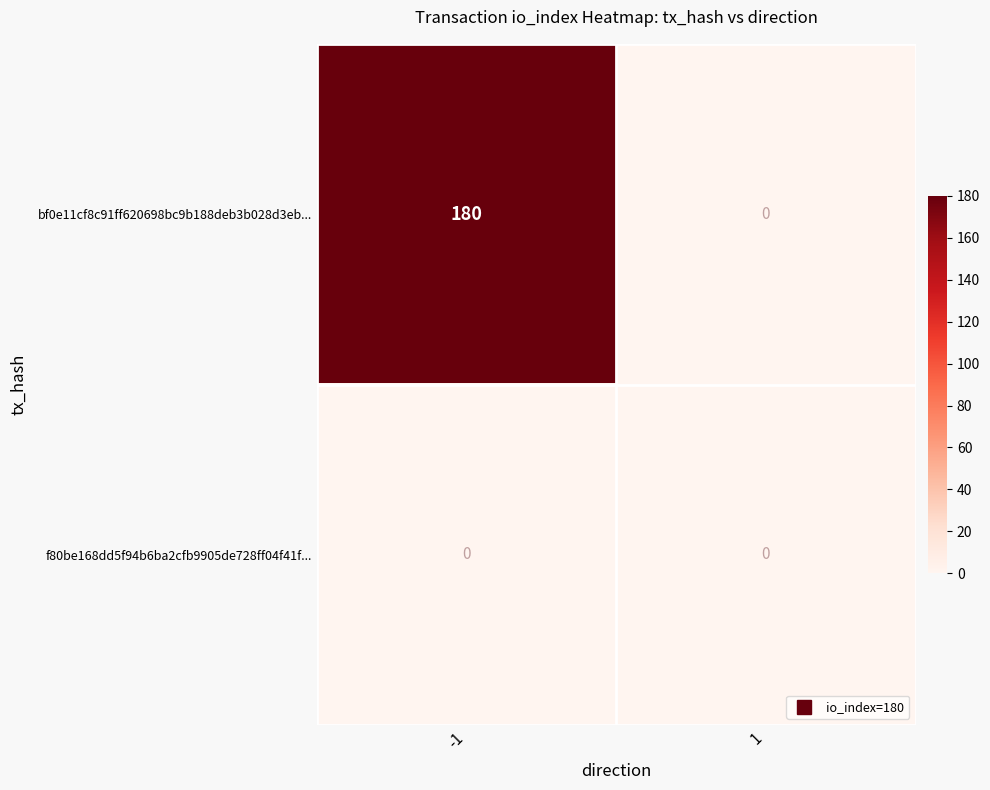

What is the average value of the bf0e11cf8c91ff620698bc9b188deb3b028d3eb... series?

90